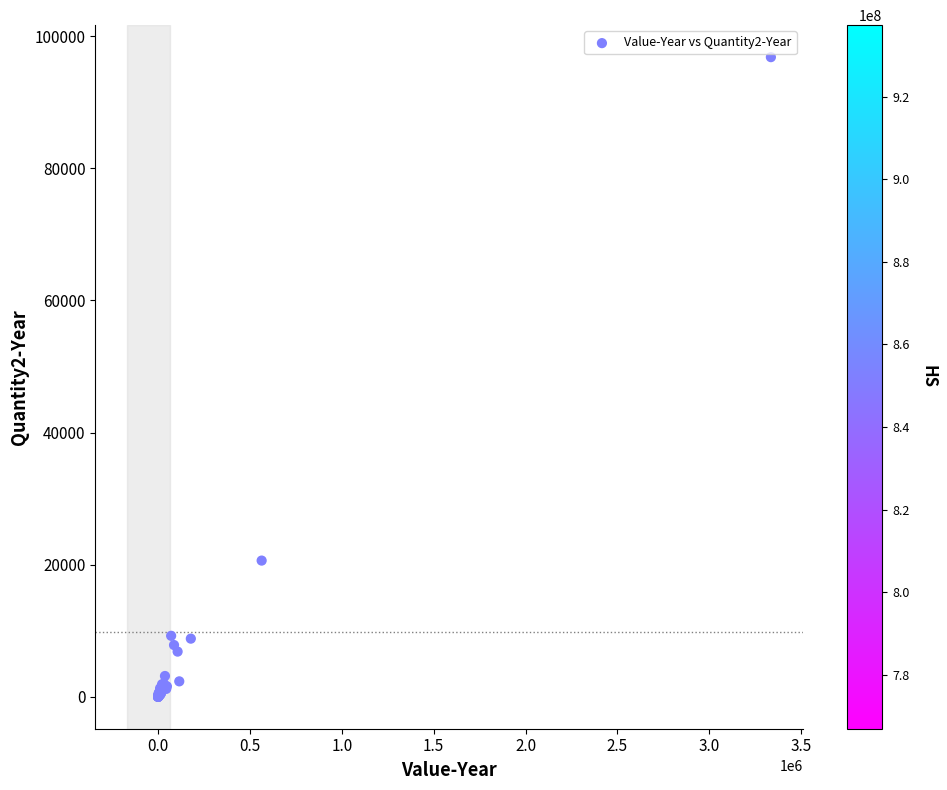

What Y value in the scatter plot is closest to 48415?

20619